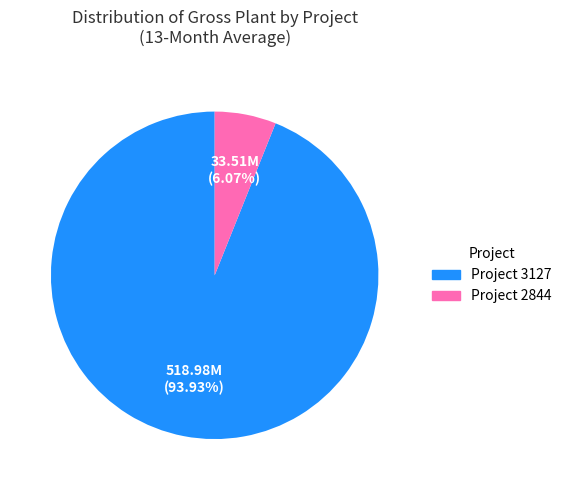

Count the number of slices in the pie.

2